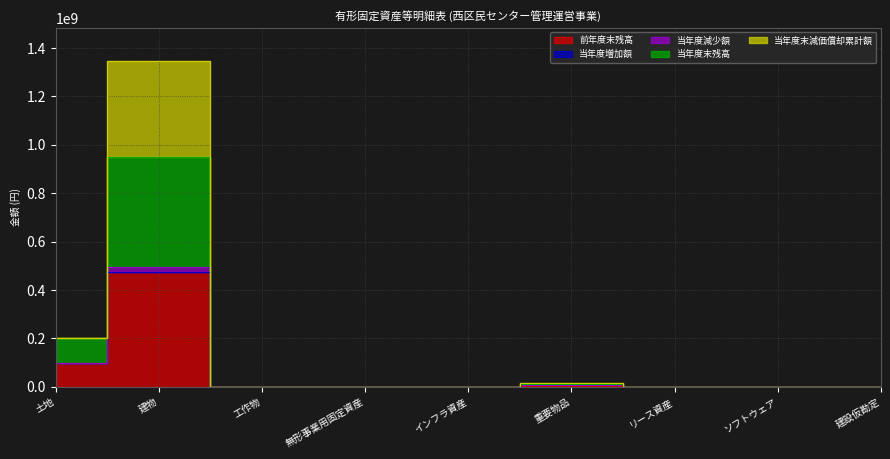

What is the highest value of the 前年度末残高 series?

474018690